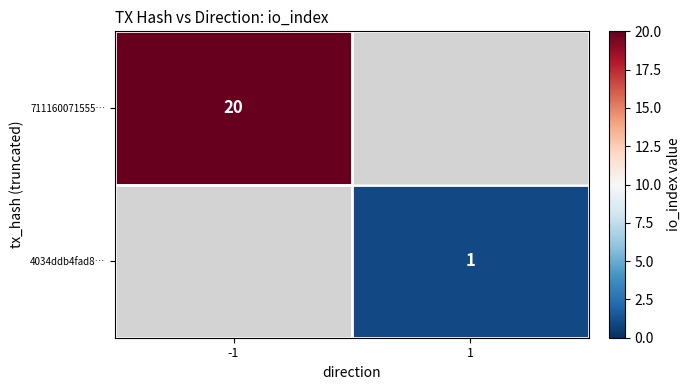

Count the number of categories in the chart.

2